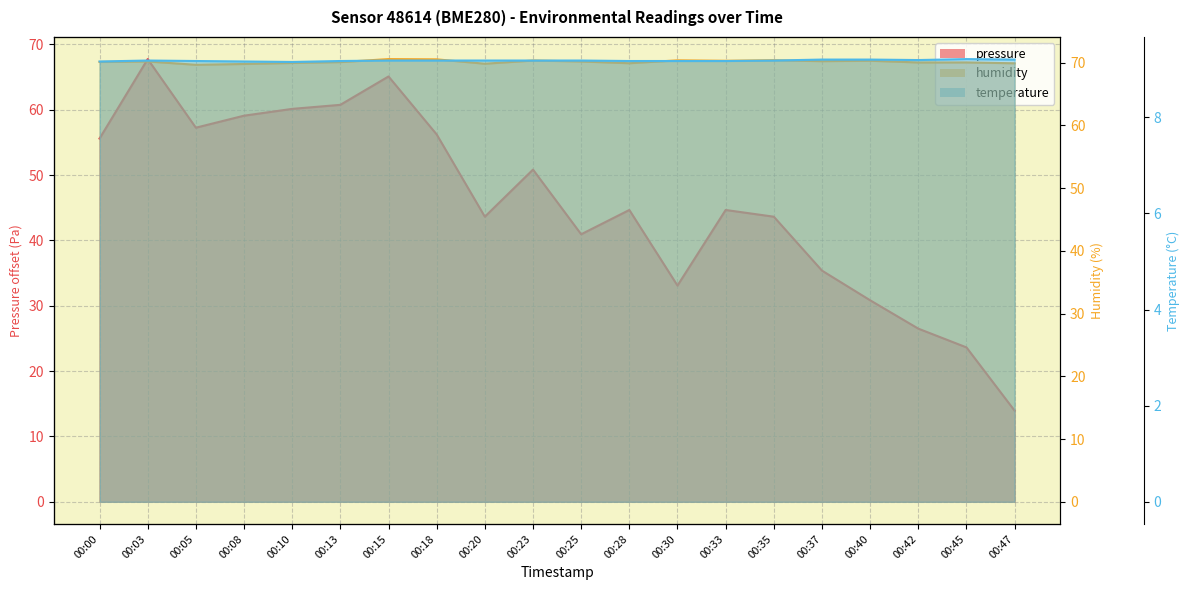

How many interior local valleys does the temperature series have?

2